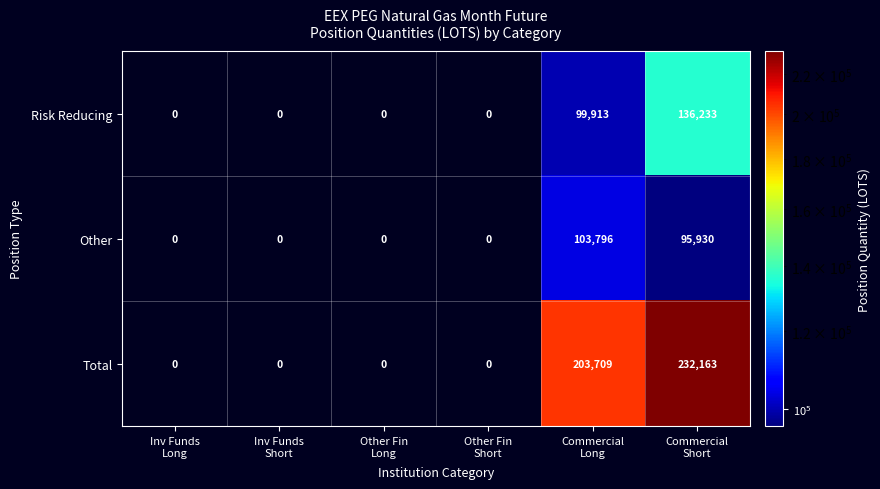

What is the difference between the highest and lowest values at Commercial
Long?

103796